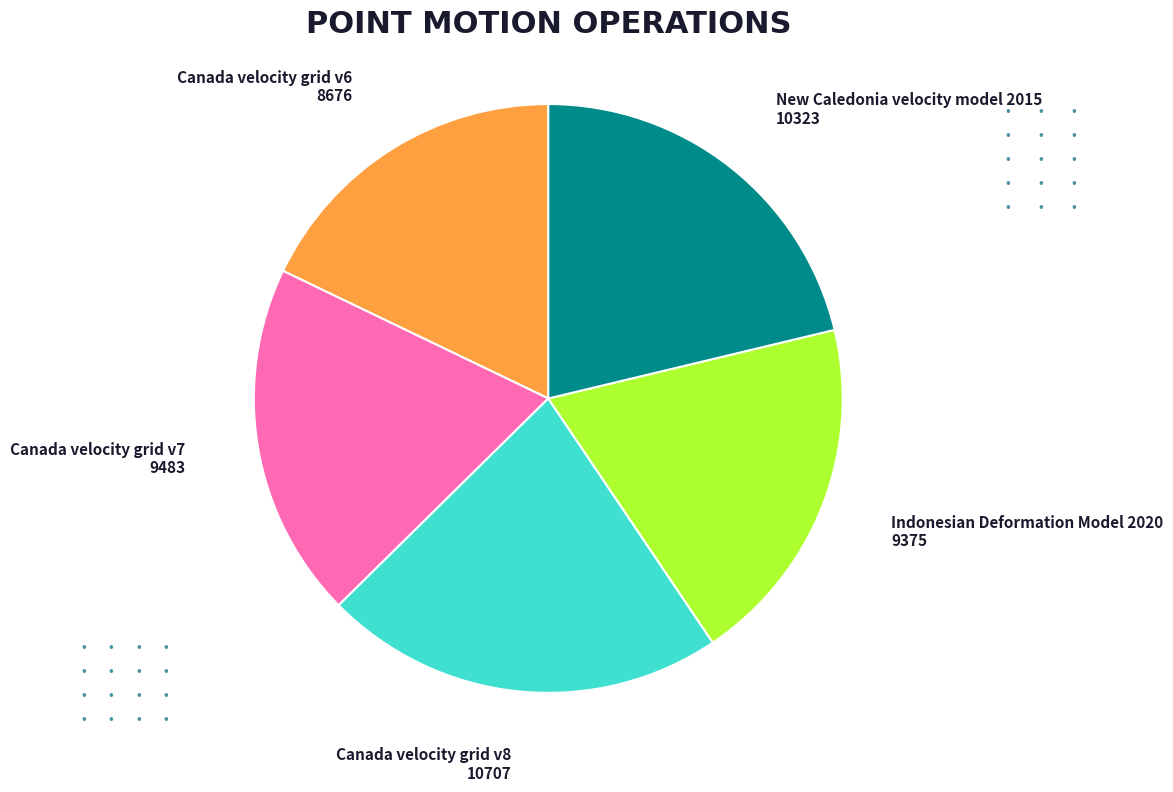

Does any single category account for the majority?

No